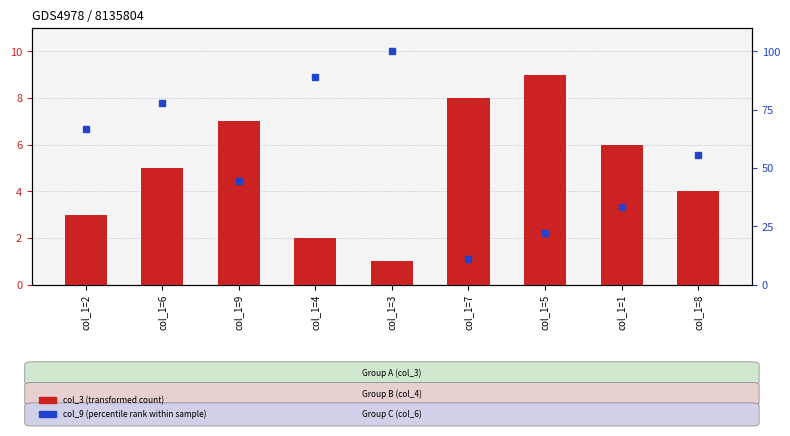

What is the total value across all series at col_1=1?

9.3